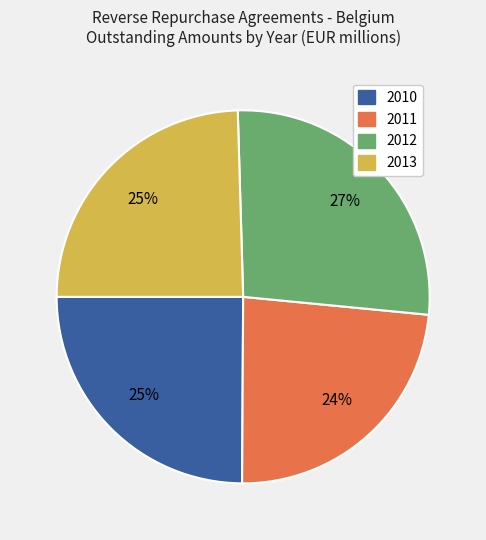

To the nearest percent, what is the difference between the largest and smallest slice percentages?

3%